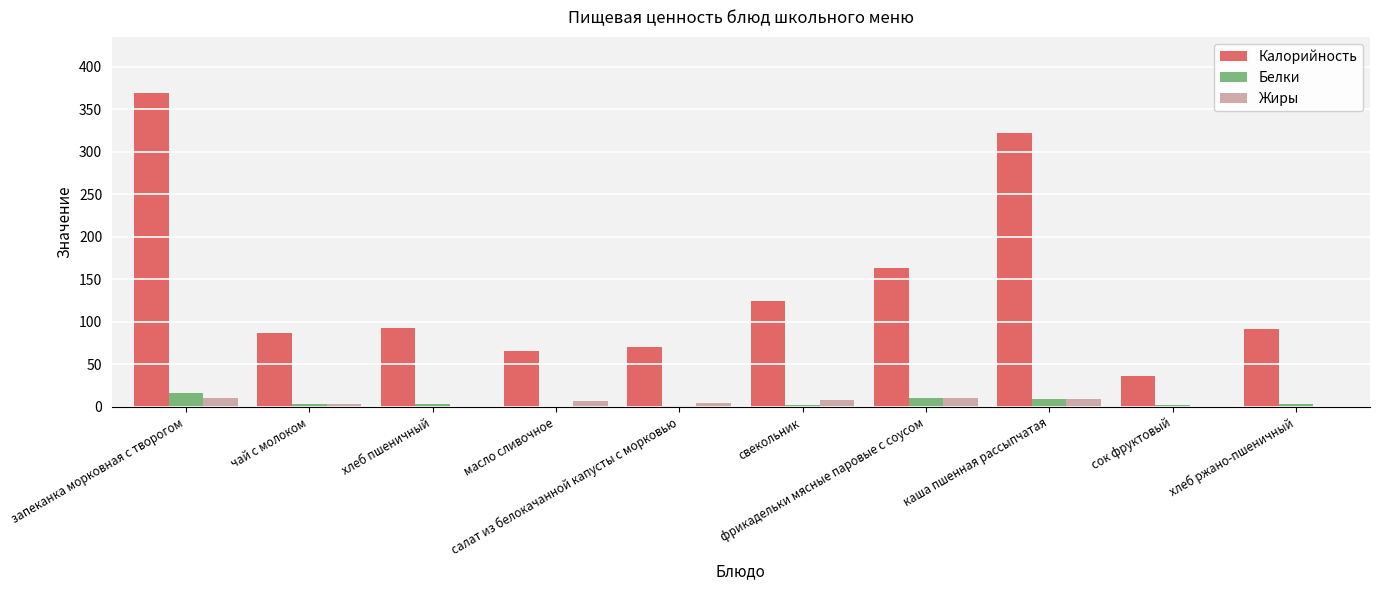

How many series are shown in this chart?

3